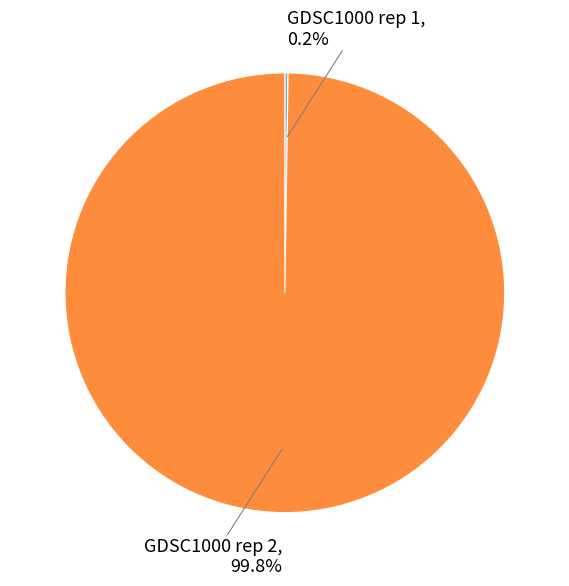

Which category has the biggest portion of the pie?

GDSC1000 rep 2